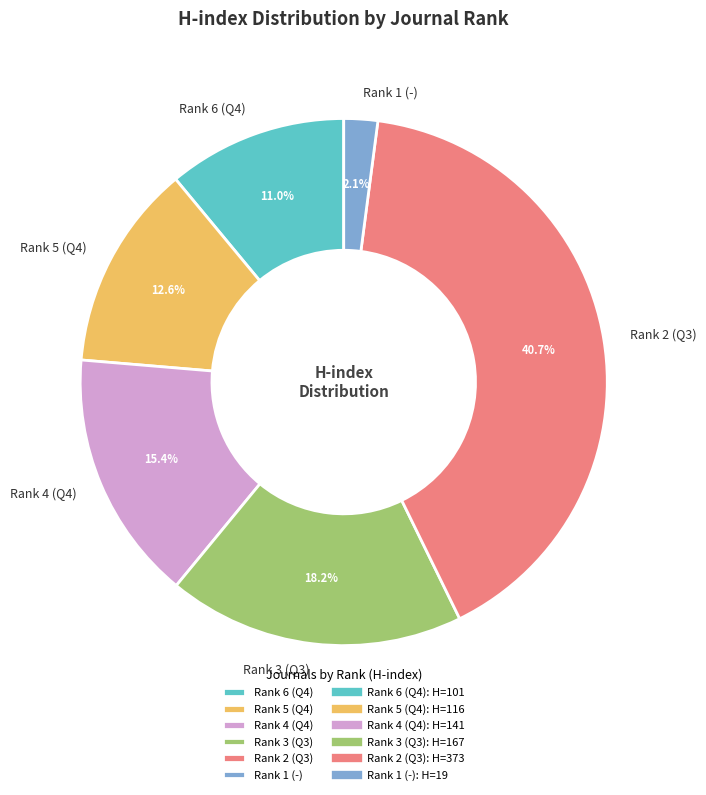

Rank the categories by value from lowest to highest.

Rank 1 (-), Rank 6 (Q4), Rank 5 (Q4), Rank 4 (Q4), Rank 3 (Q3), Rank 2 (Q3)